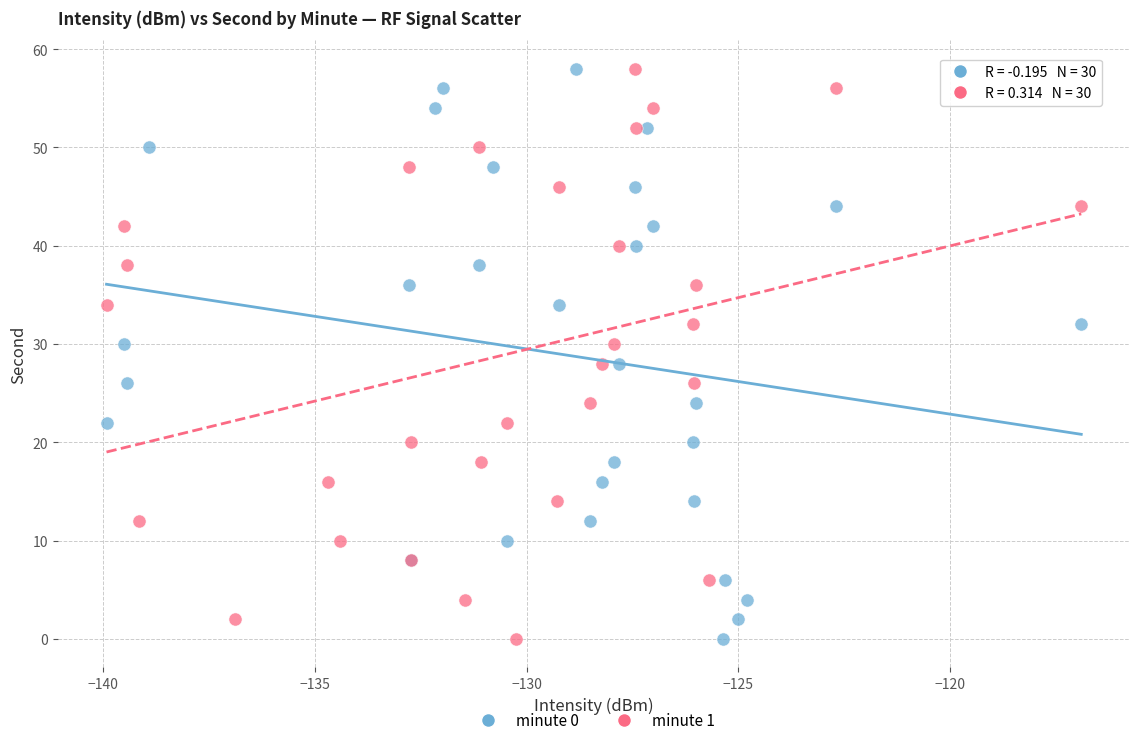

What are all the series names shown in the legend?

minute 0, minute 1